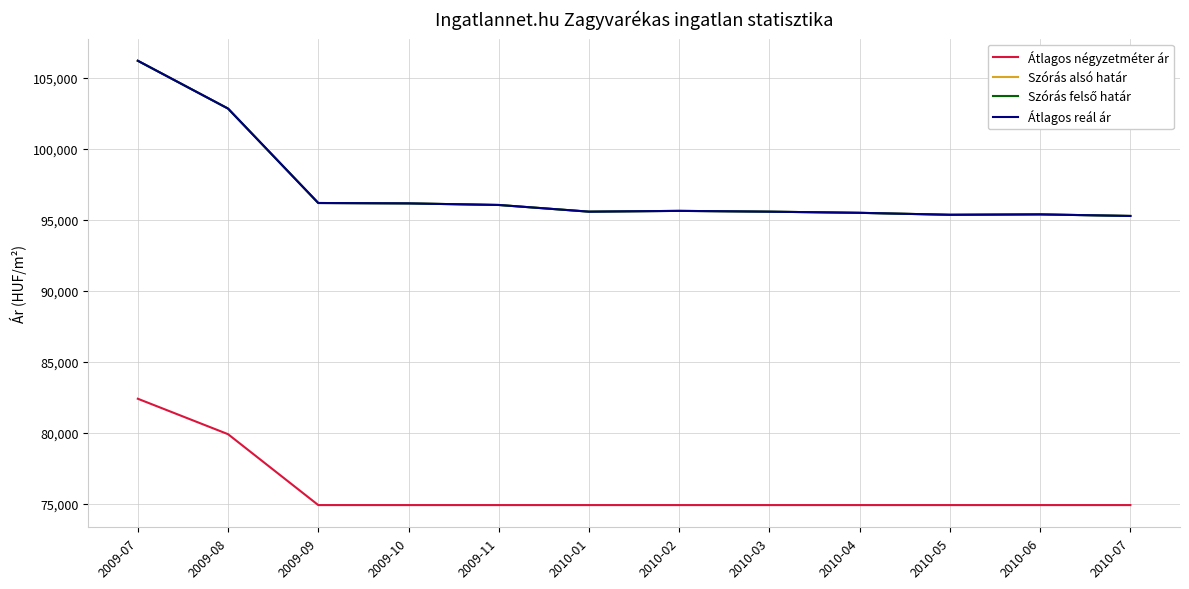

Does the chart have visible grid lines?

Yes